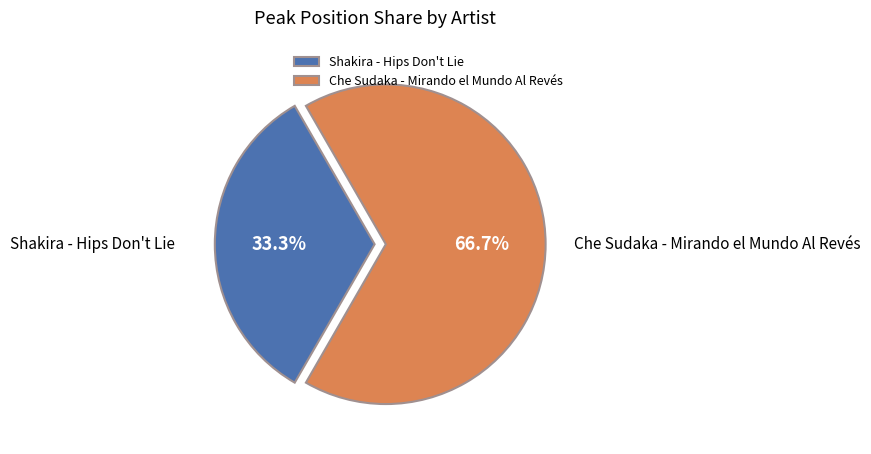

Rank the categories by value from lowest to highest.

Shakira - Hips Don't Lie, Che Sudaka - Mirando el Mundo Al Revés